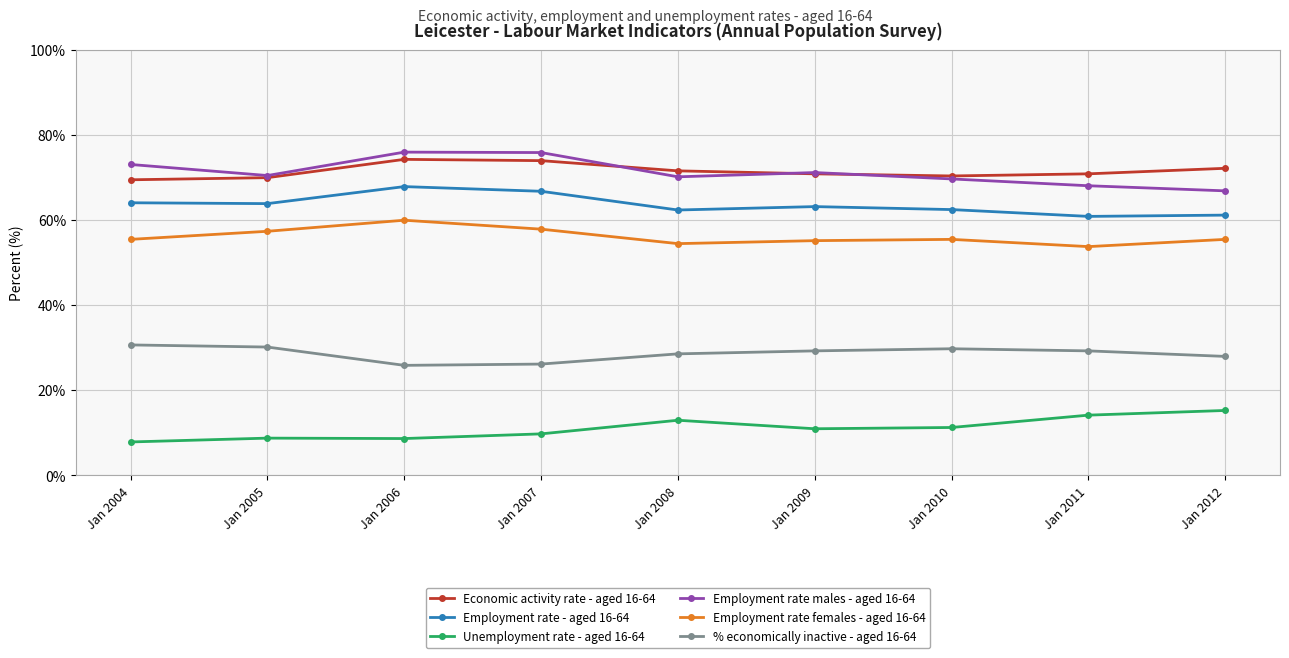

What is the difference between the highest and lowest values at Jan 2010?

59.1